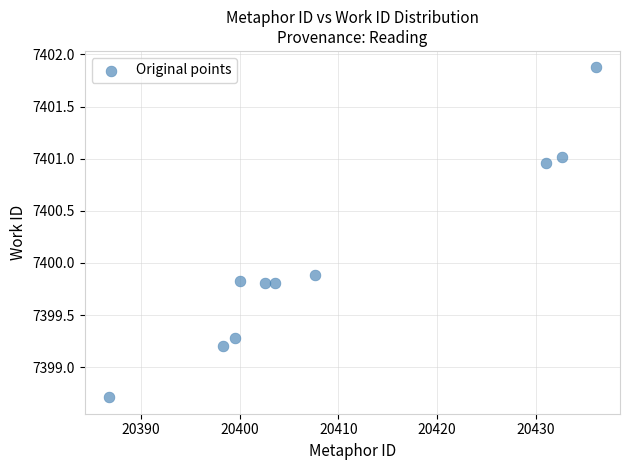

What is the range of Y values (max minus min)?

3.2